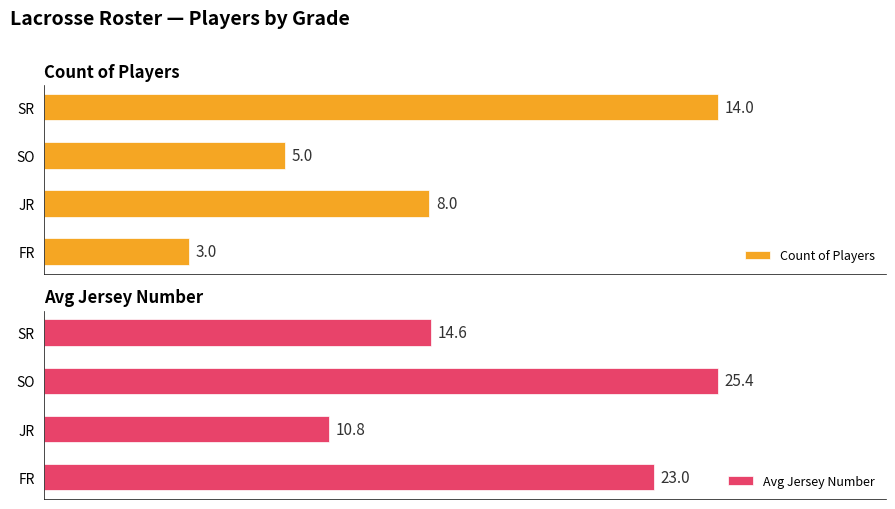

At which label does Avg Jersey Number reach its peak?

SO